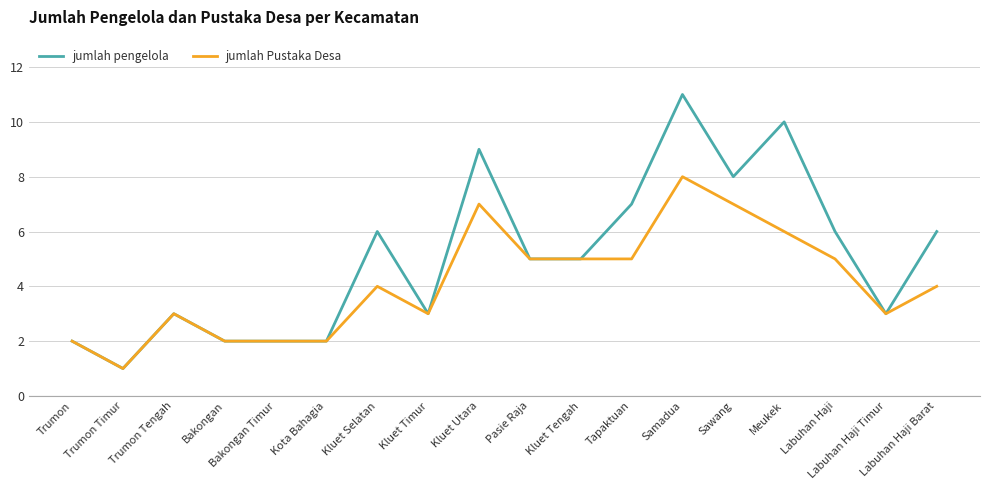

What is the sum of all jumlah pengelola values?

91